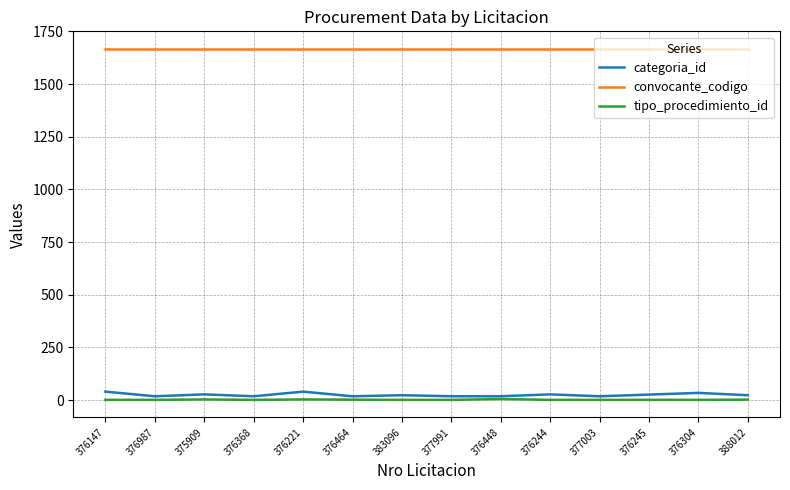

True or false: tipo_procedimiento_id and convocante_codigo cross at least once.

False